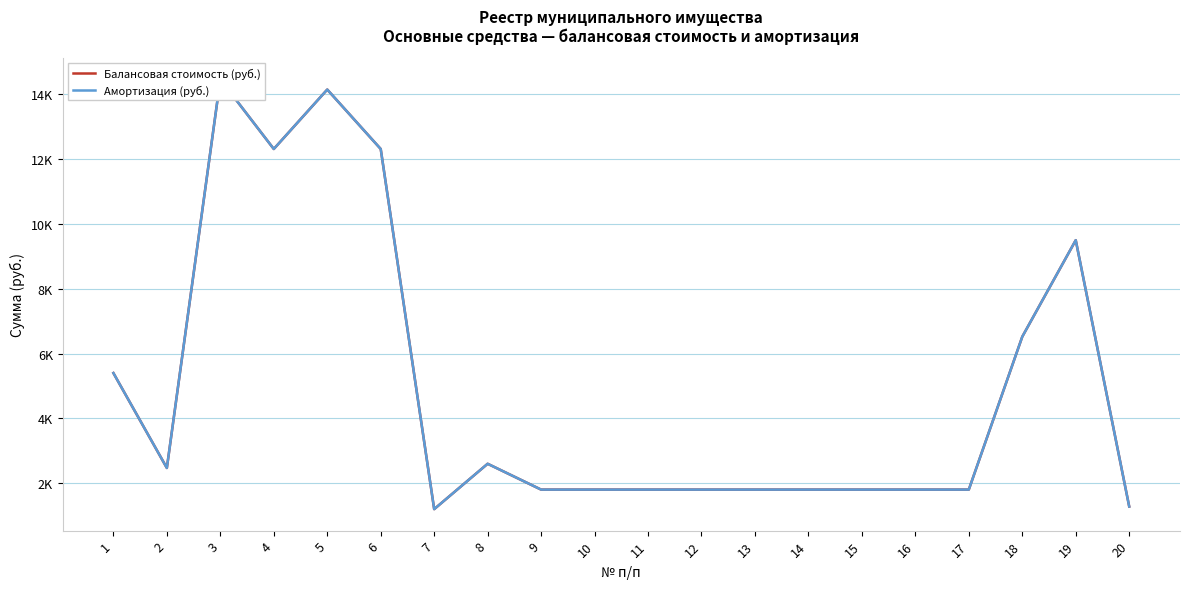

True or false: Амортизация (руб.) and Балансовая стоимость (руб.) intersect in this chart.

False